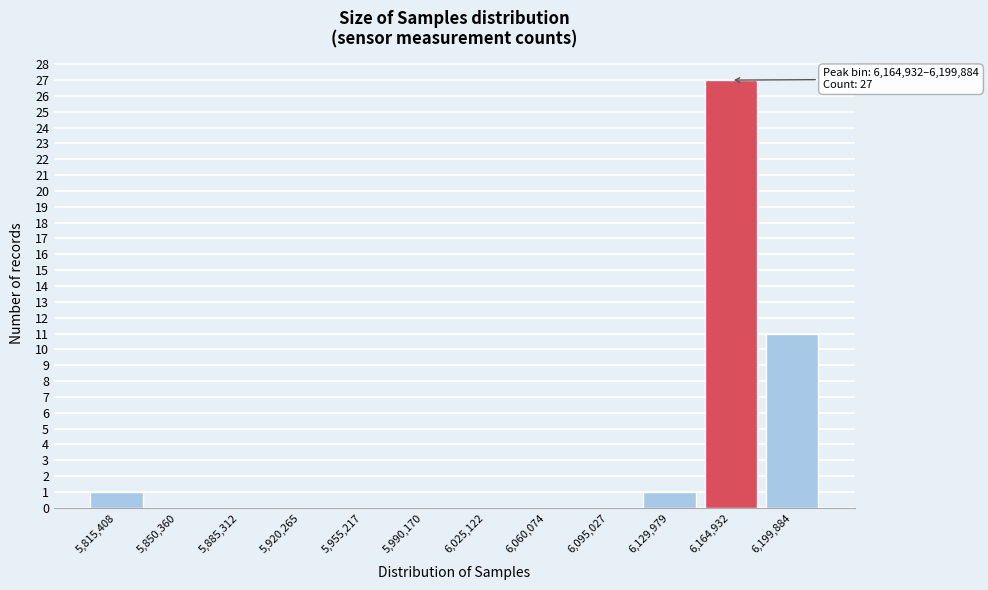

Reading left to right, transcribe all the data shown in this chart.

5,815,408=1	5,850,360=0	5,885,312=0	5,920,265=0	5,955,217=0	5,990,170=0	6,025,122=0	6,060,074=0	6,095,027=0	6,129,979=1	6,164,932=27	6,199,884=11